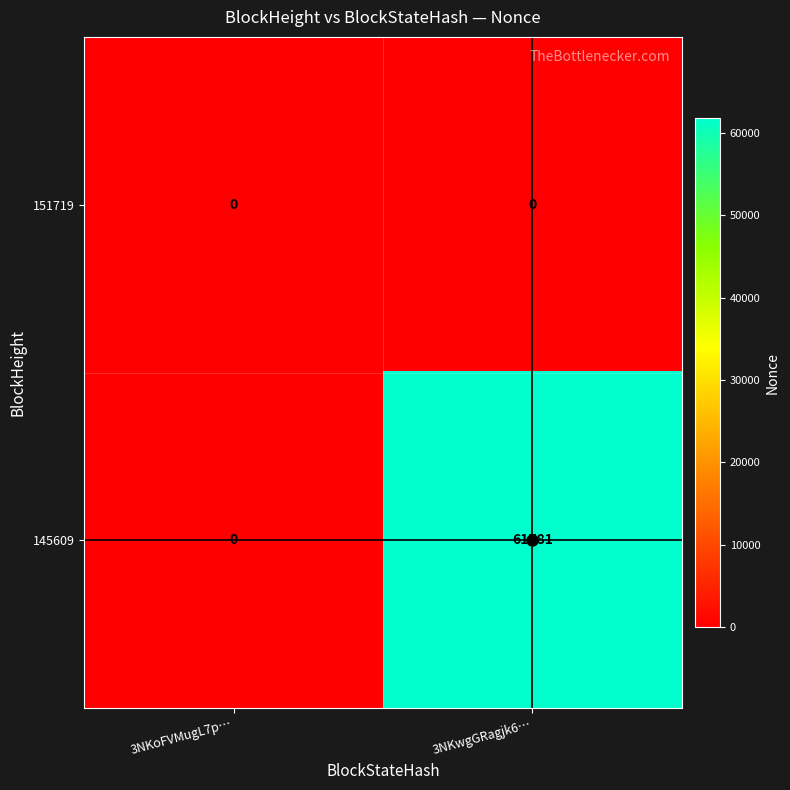

Which series has the largest total across all categories?

145609